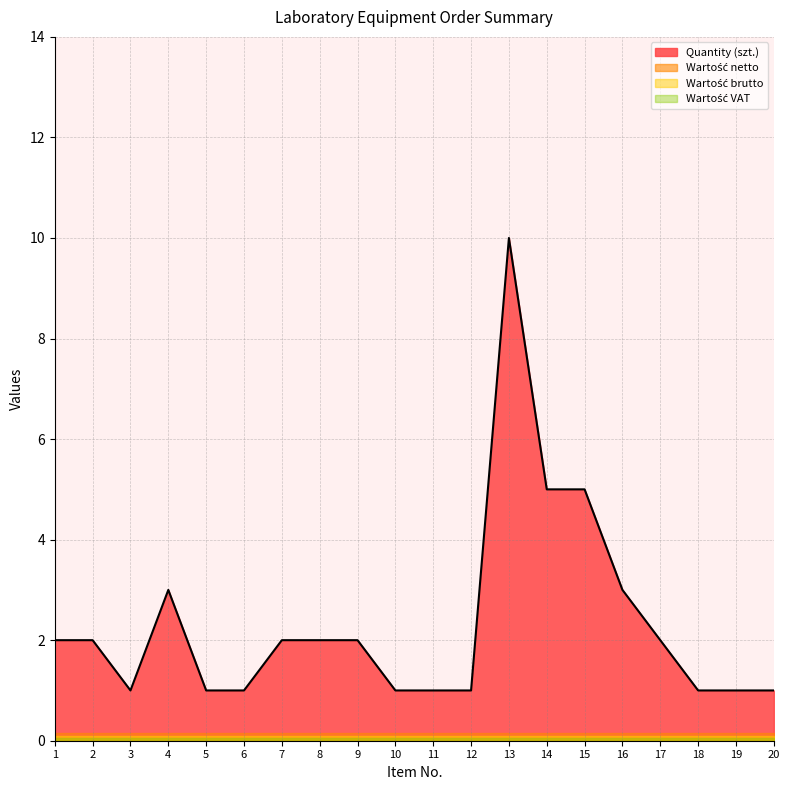

Where is Wartość VAT nearest to the value 0?

1